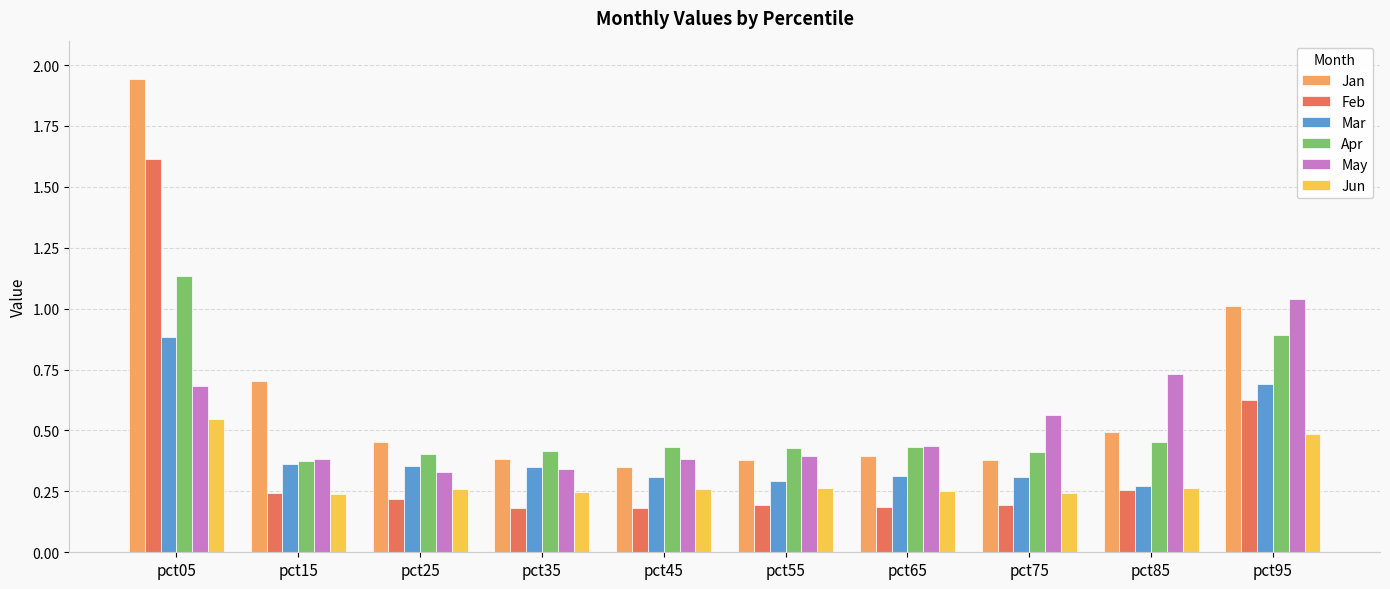

How many bars are there in each group?

6